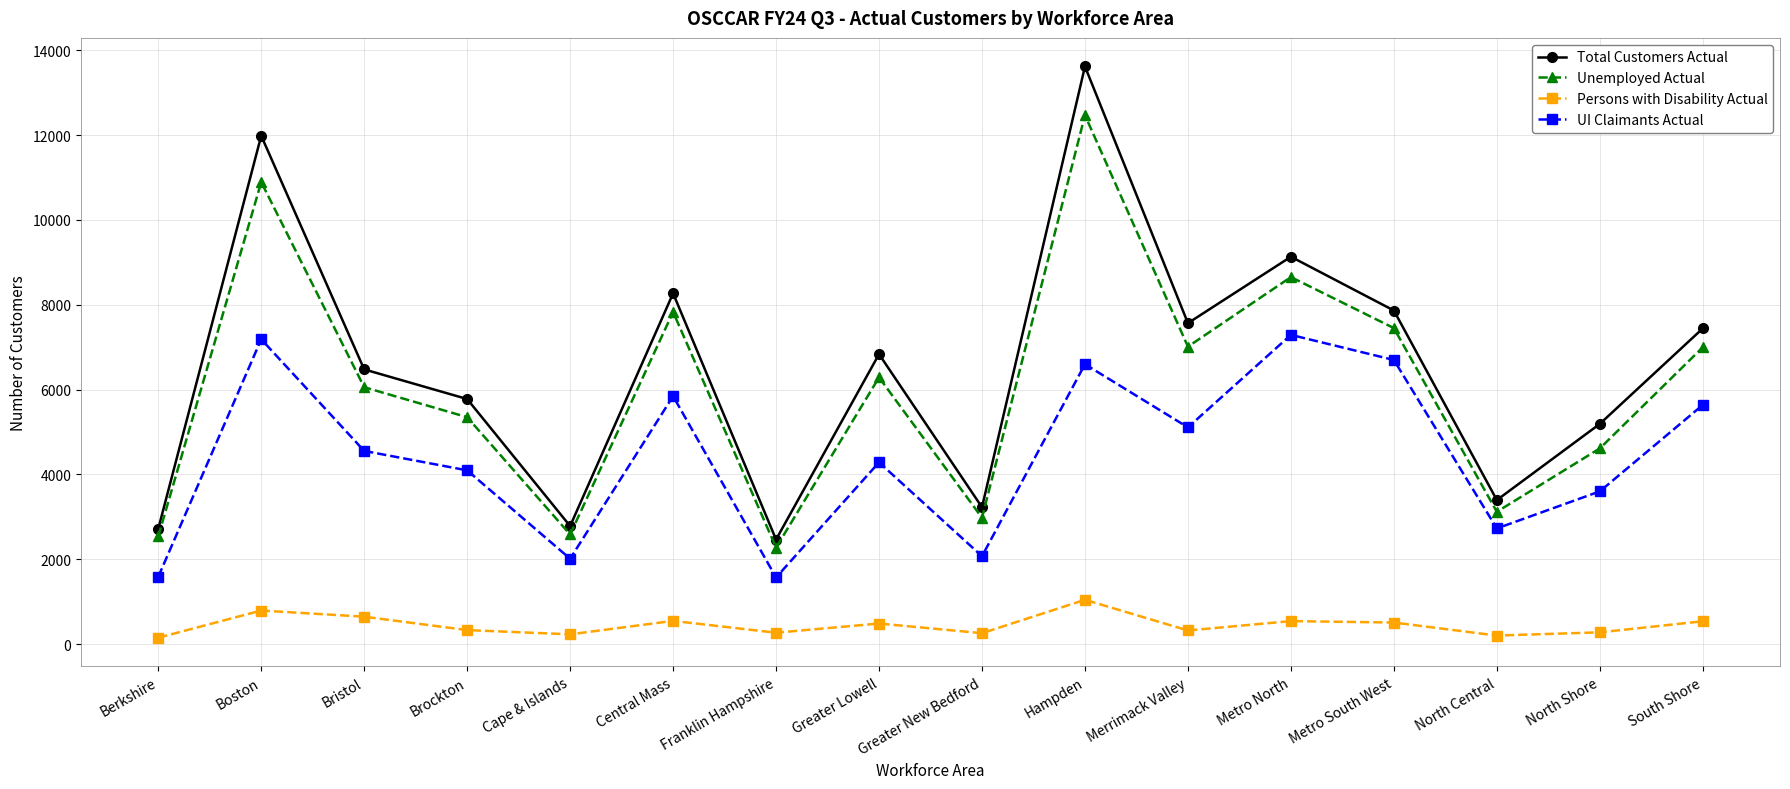

What is the label of the 4th point from the left?

Brockton